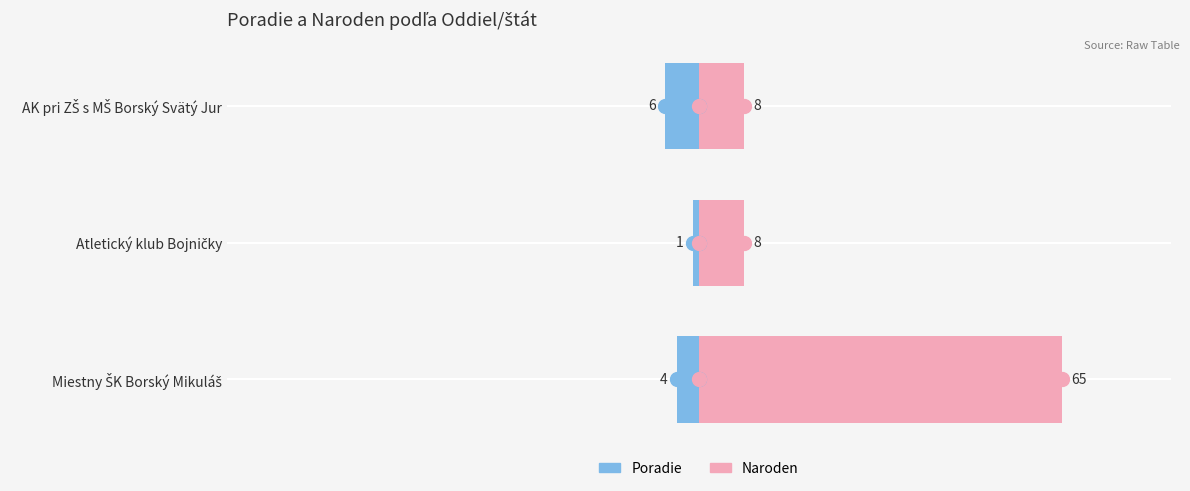

Reading right to left, list all the values displayed in this chart.

Poradie: -6	-1	-4
Naroden: 8	8	65